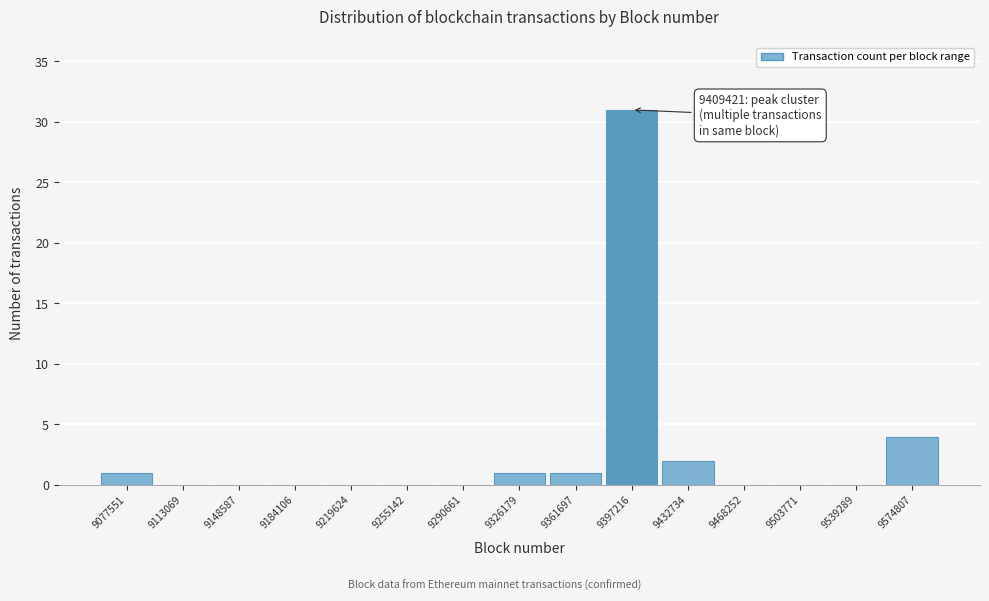

Reading right to left, transcribe all the data shown in this chart.

9574807=4	9539289=0	9503771=0	9468252=0	9432734=2	9397216=31	9361697=1	9326179=1	9290661=0	9255142=0	9219624=0	9184106=0	9148587=0	9113069=0	9077551=1